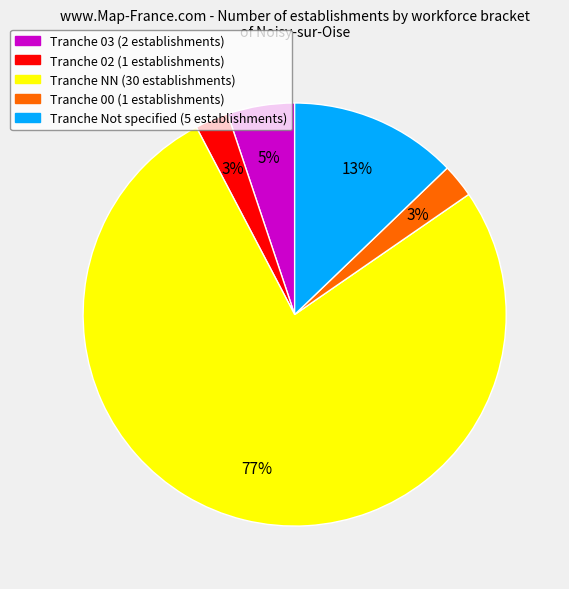

To the nearest percent, what is the average slice percentage?

20%